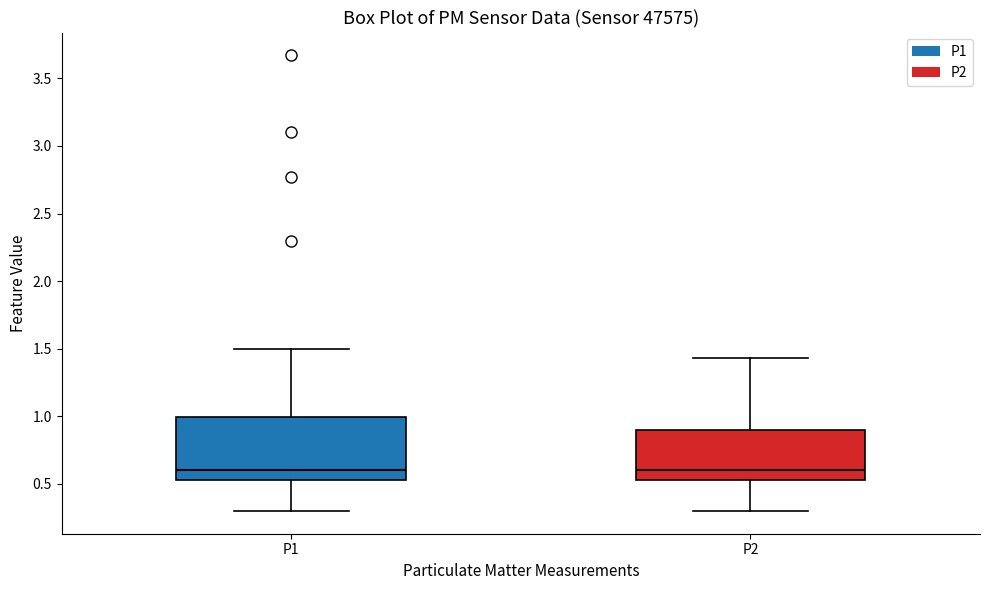

Comparing the boxes themselves (not the whiskers), which one is the tallest?

P1